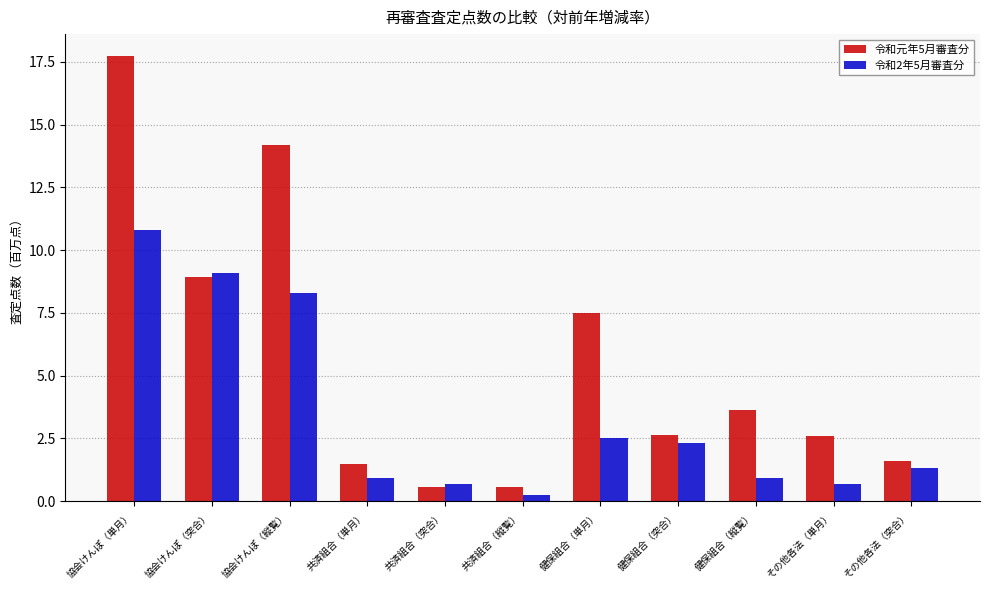

Is it true that 令和2年5月審査分 equals 0.3 at 共済組合（縦覧）?

True